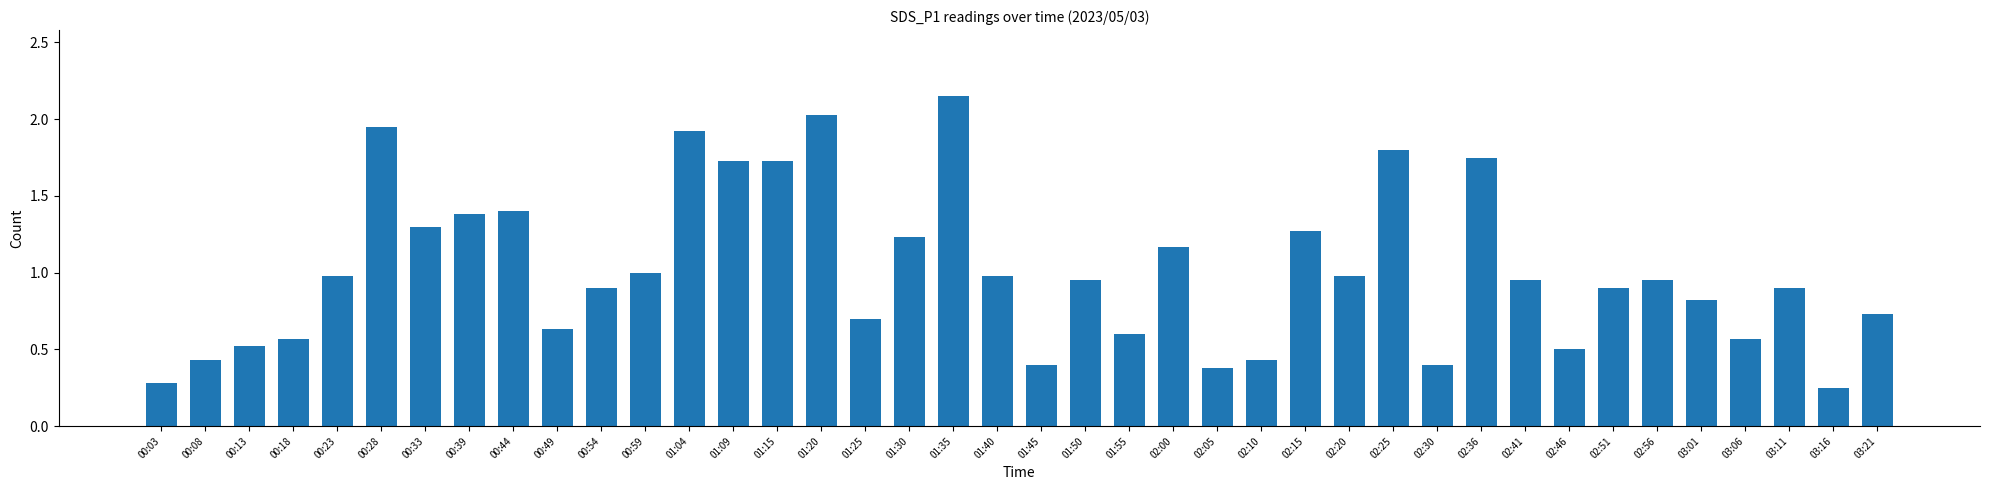

What is the label of the 22nd bar from the right?

01:35